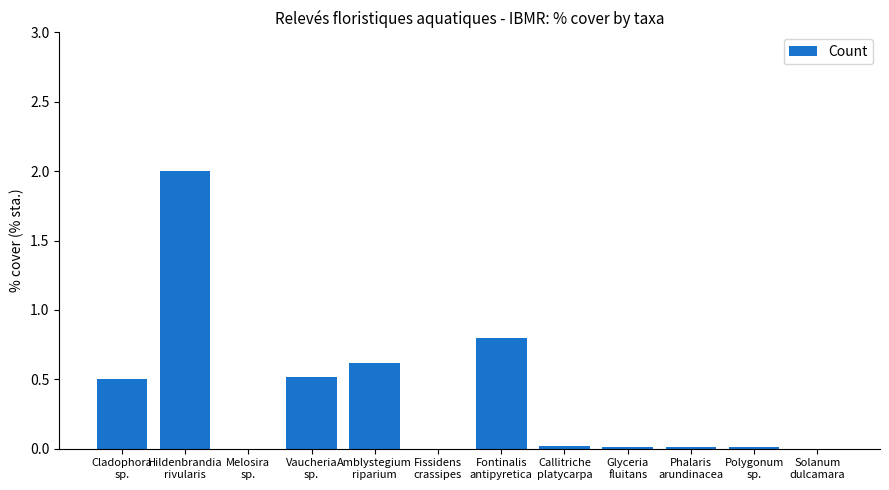

What is the sum of all values?

4.5